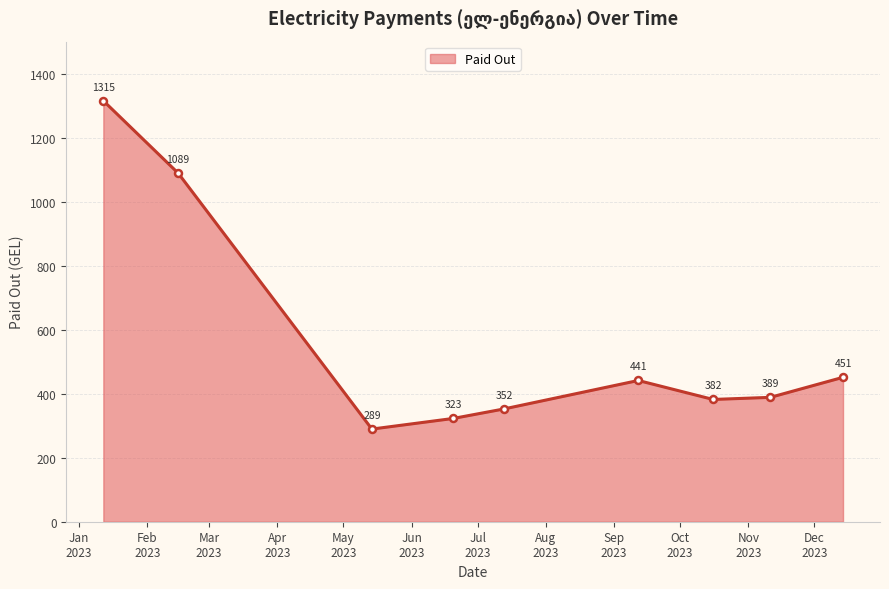

What is the maximum value shown in the chart?

1315.3